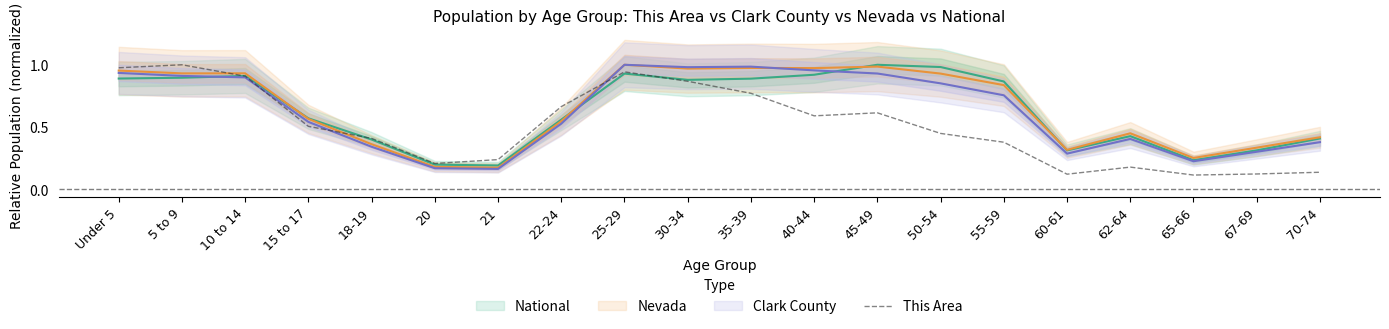

Reading right to left, what are all the values shown in this chart?

70-74=0.1	67-69=0.1	65-66=0.1	62-64=0.2	60-61=0.1	55-59=0.4	50-54=0.4	45-49=0.6	40-44=0.6	35-39=0.8	30-34=0.9	25-29=0.9	22-24=0.7	21=0.2	20=0.2	18-19=0.4	15 to 17=0.5	10 to 14=0.9	5 to 9=1.0	Under 5=1.0